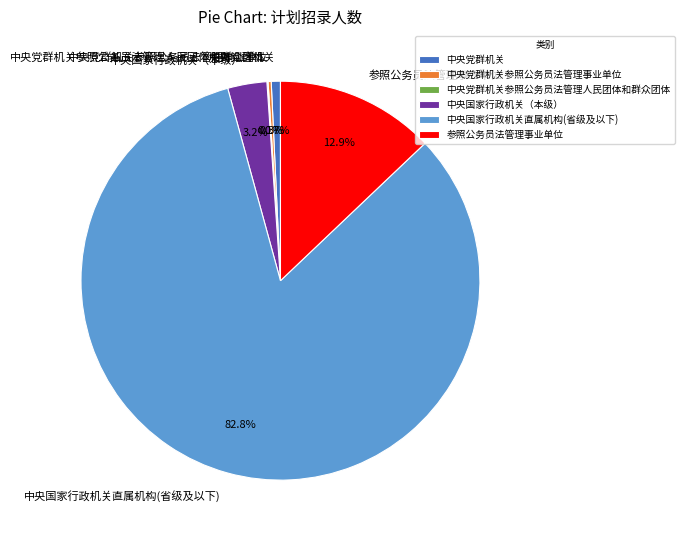

Approximately how many times larger is the value at 中央国家行政机关（本级） compared to 中央党群机关?

4.3